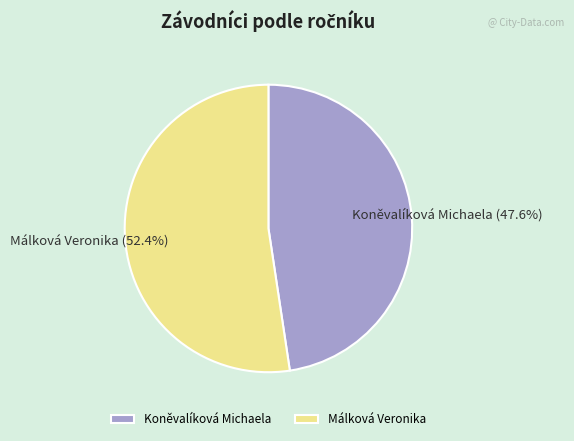

Which slice is the smallest?

Koněvalíková Michaela